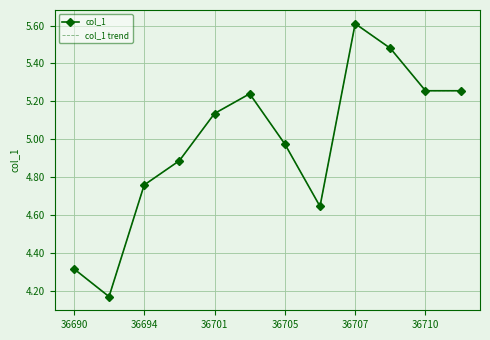

What is the smallest value displayed?

4.2